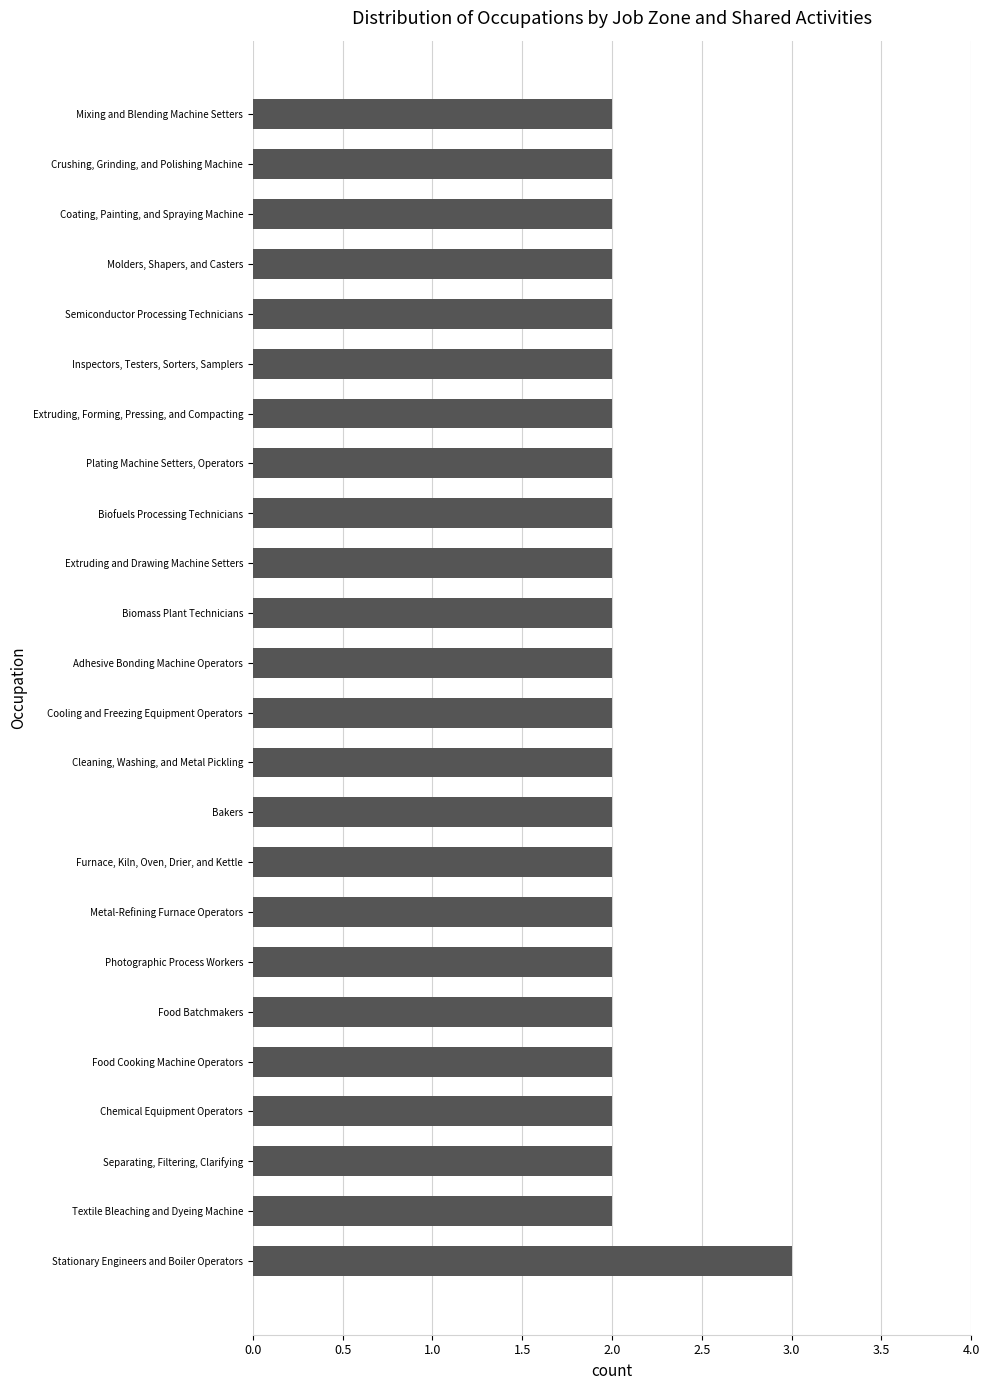

What is the ratio of the value at Stationary Engineers and Boiler Operators to the value at Biomass Plant Technicians?

1.5